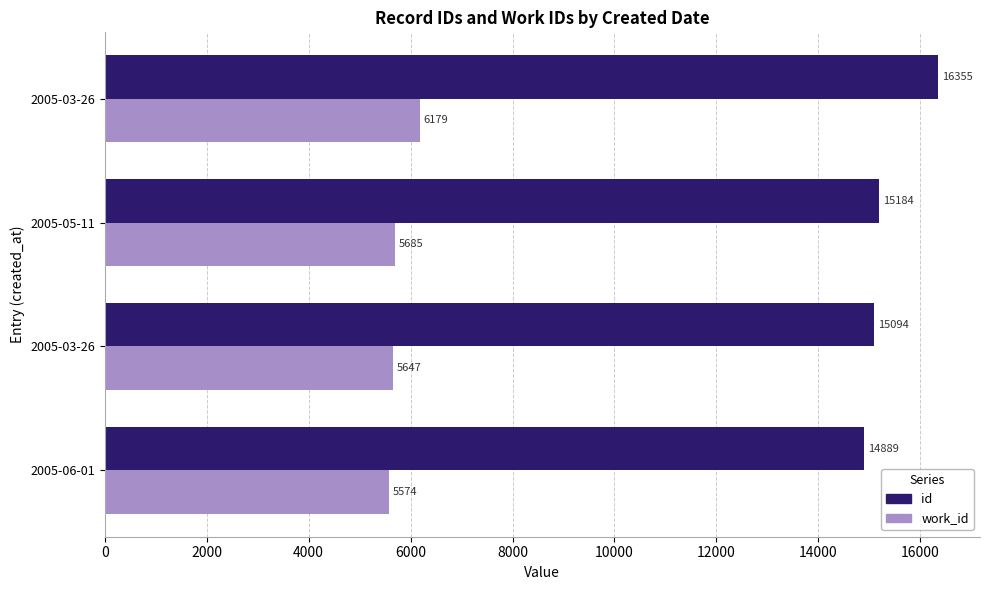

Reading left to right, transcribe all the data shown in this chart.

id: 14889	15094	15184	16355
work_id: 5574	5647	5685	6179